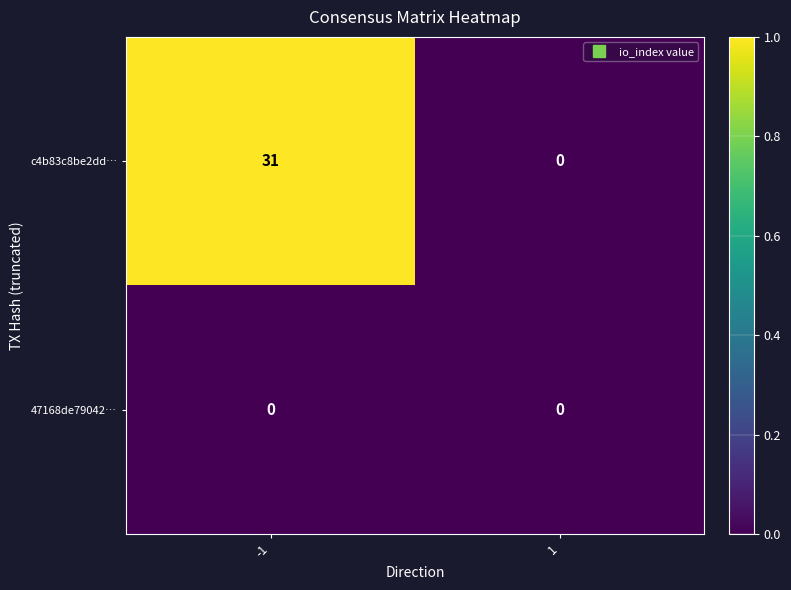

Count the number of data series in this chart.

2